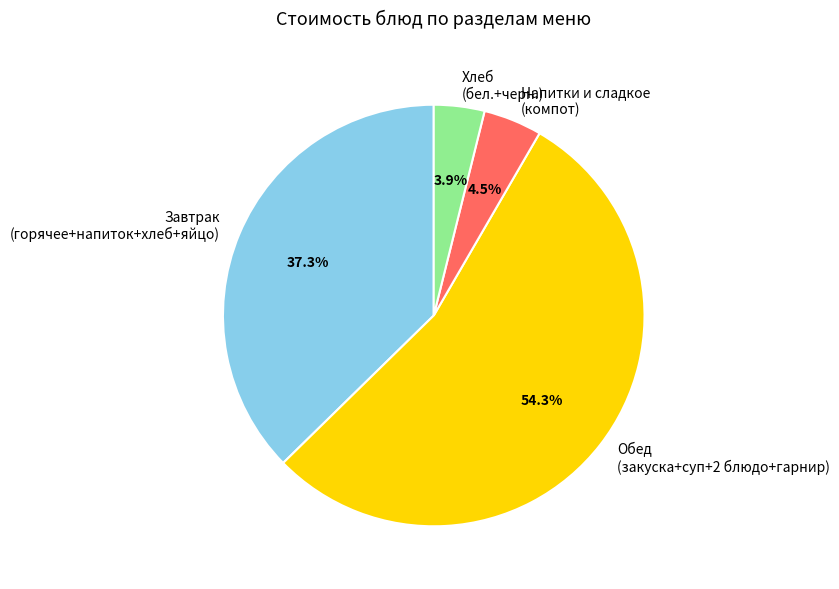

What is the smallest slice in the pie chart?

Хлеб (бел.+черн.)